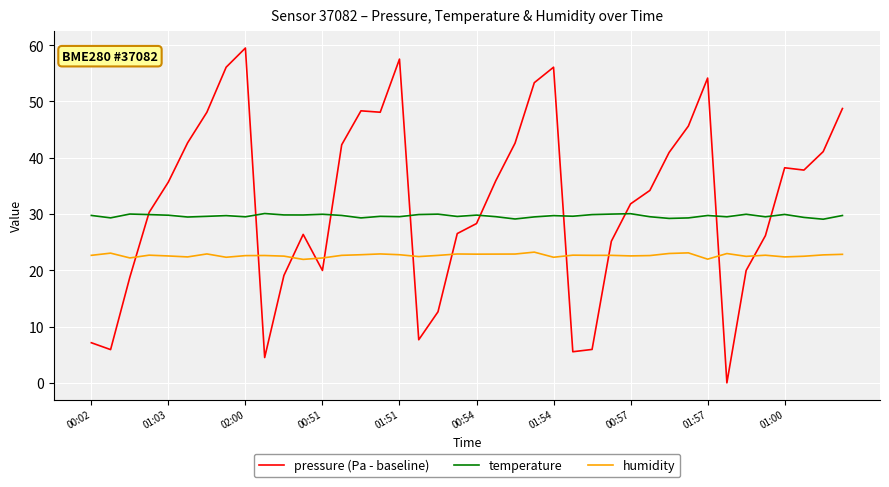

What is the highest value of the pressure (Pa - baseline) series?

59.5